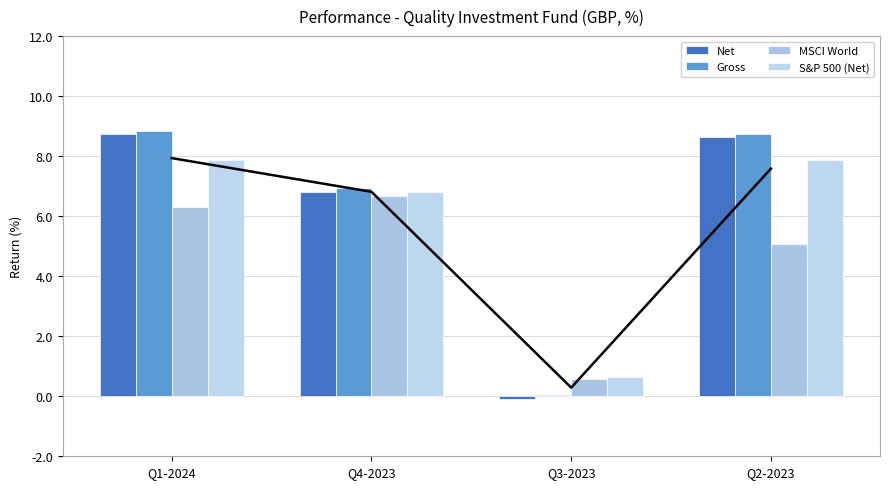

The Gross series shows 8.8 at Q1-2024. True or false?

True